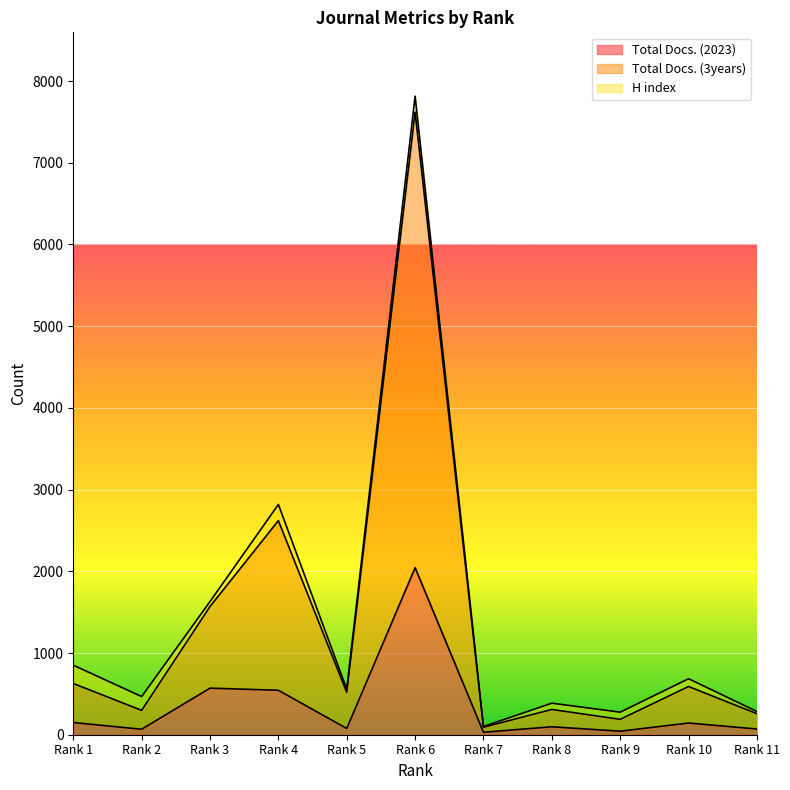

In Total Docs. (3years), how many points are lower than both neighbors (excluding endpoints)?

4